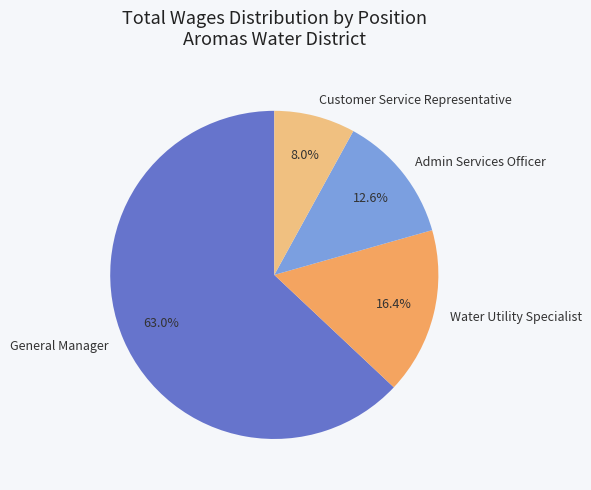

True or false: General Manager accounts for 63% of the total.

True